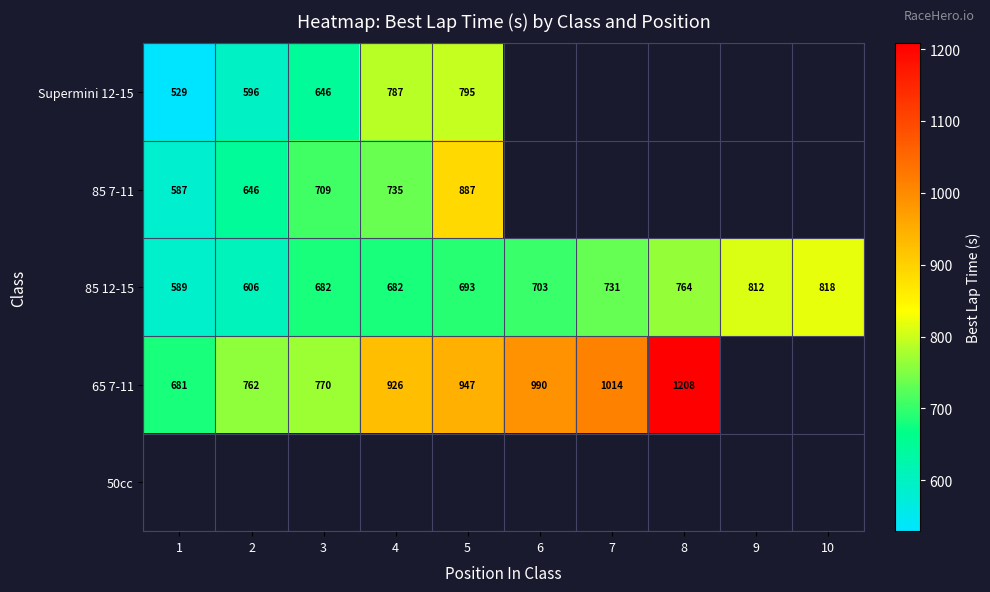

Which category has the highest value in the 65 7-11 series?

8